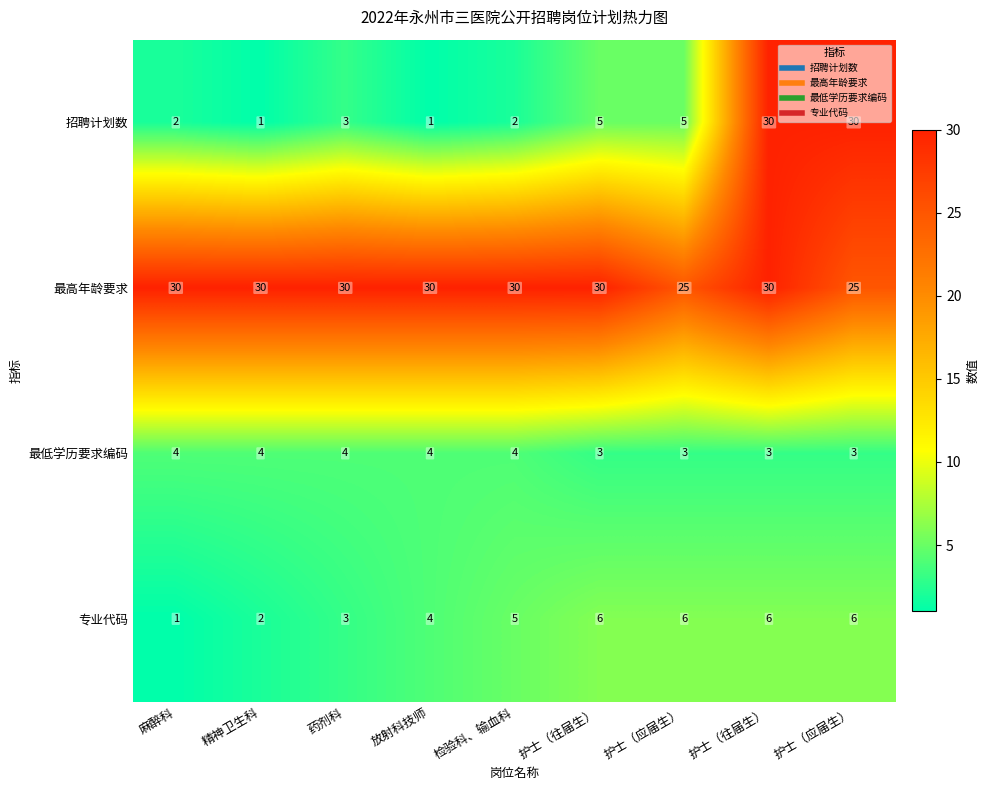

What is the total value across all series at 麻醉科?

37